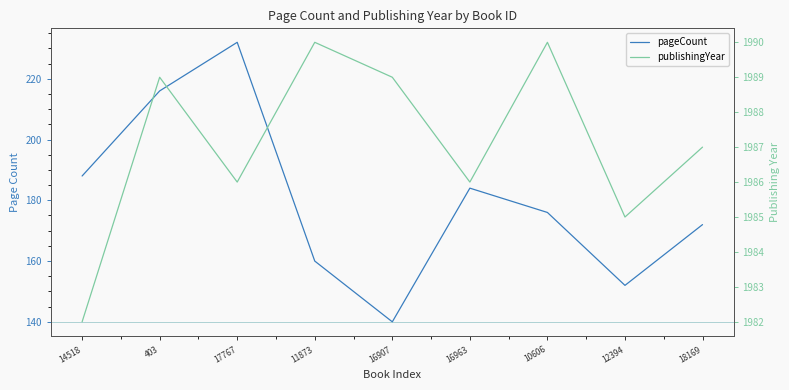

Where is the first local maximum for pageCount?

17767